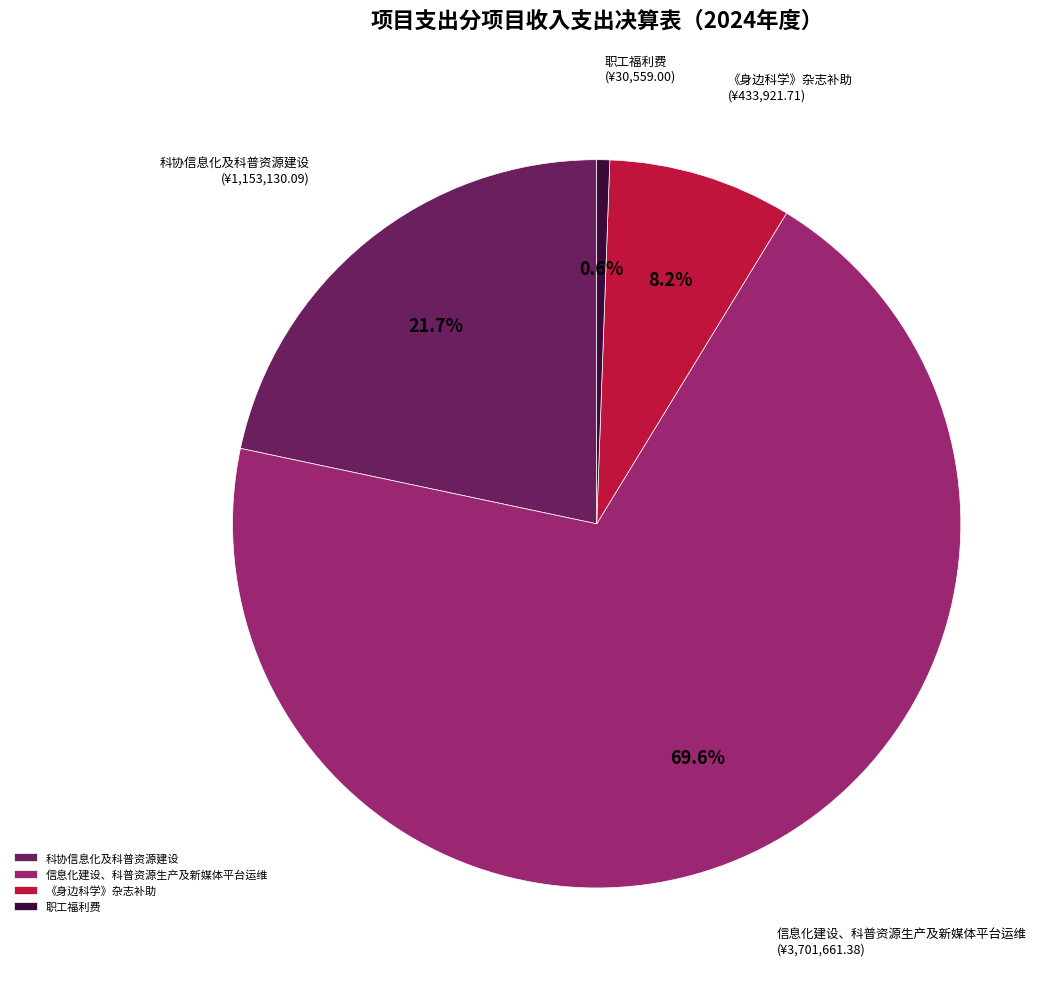

Do 《身边科学》杂志补助 and 信息化建设、科普资源生产及新媒体平台运维 together represent more than half of the pie?

Yes